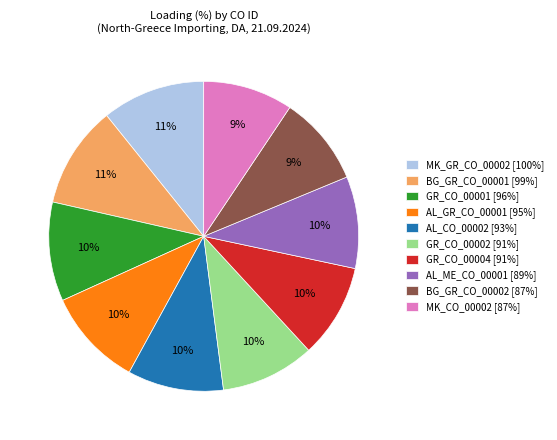

Count the number of slices in the pie.

10